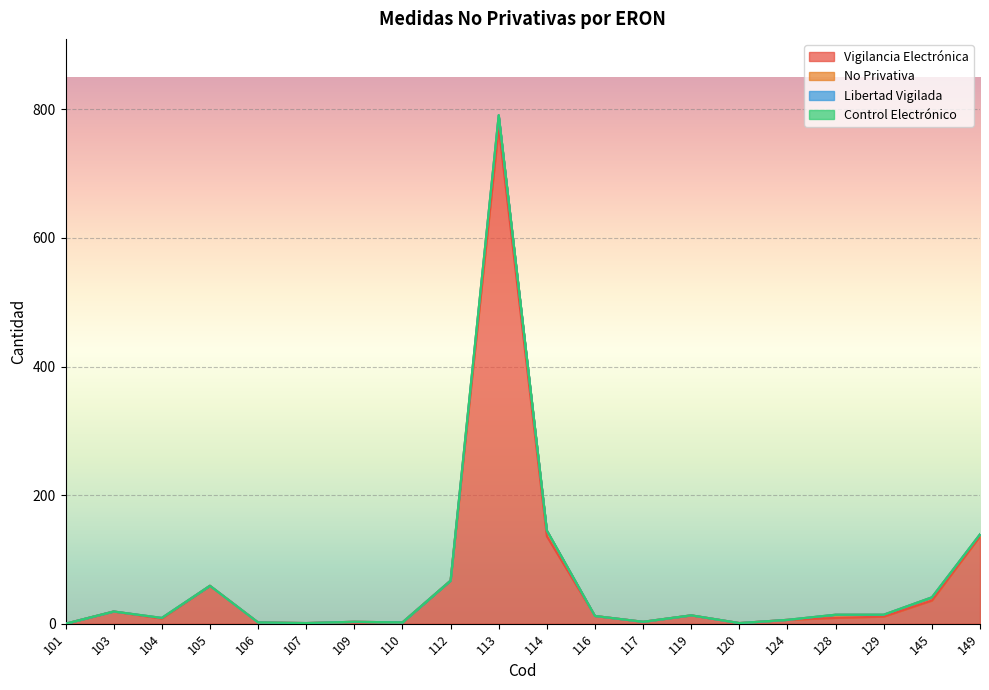

Between 116 and 109, which is larger?

116